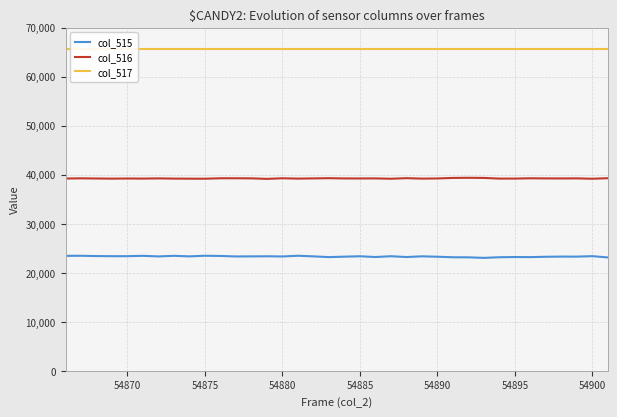

Count the number of categories in the chart.

36